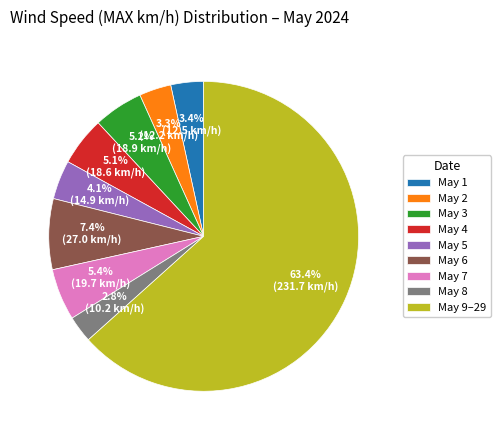

Approximately how many times larger is the value at May 7 compared to May 2?

1.6